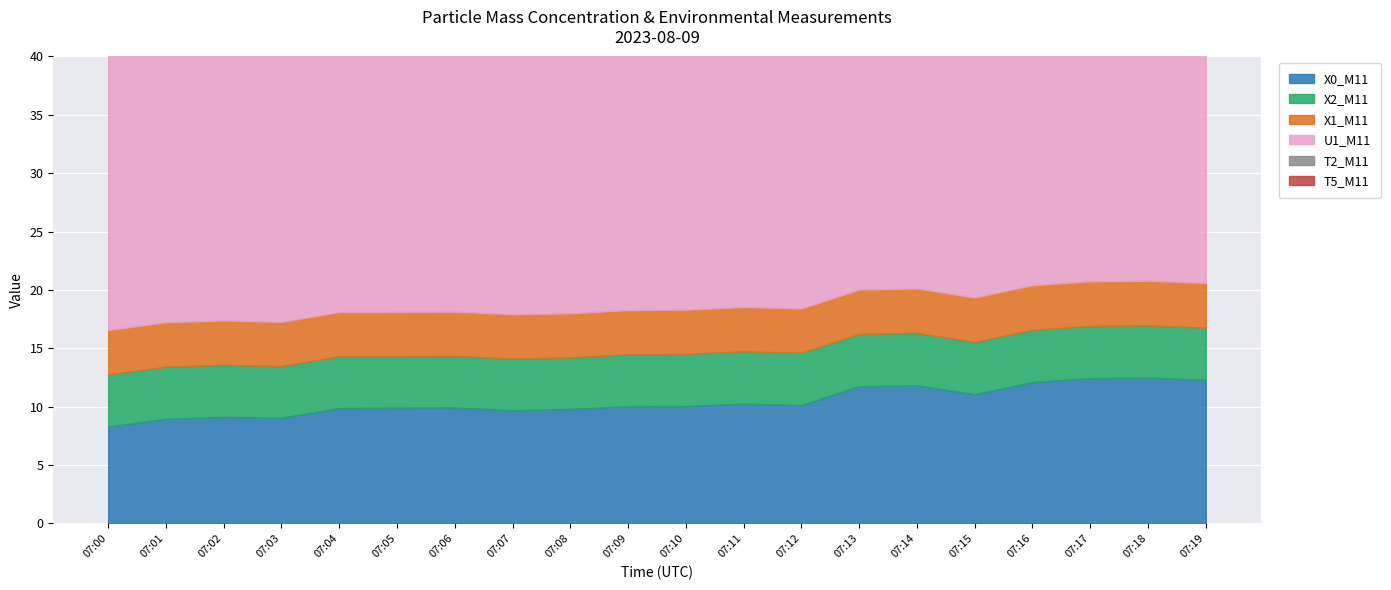

What is the value of the X0_M11 point at the 16th from the left?

11.1